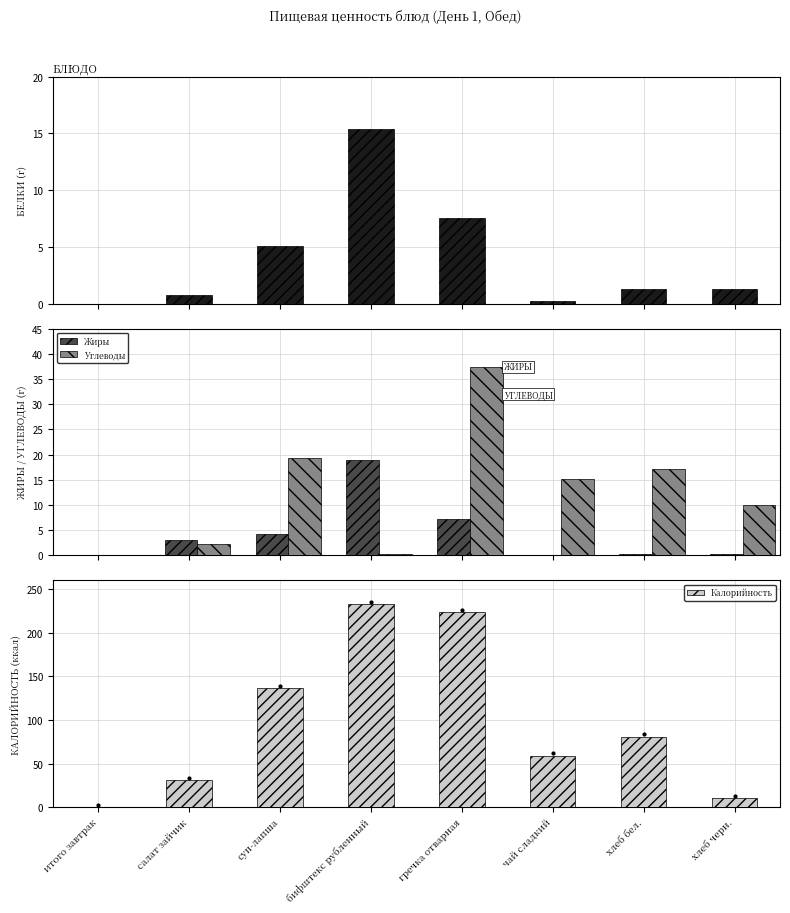

At салат зайчик, list the series in order from largest to smallest.

Калорийность, Жиры, Углеводы, Белки